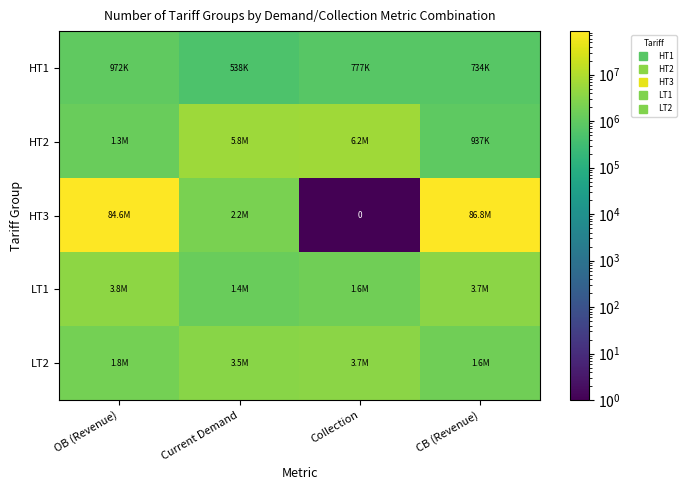

At which category does the chart reach its minimum across all series?

Collection